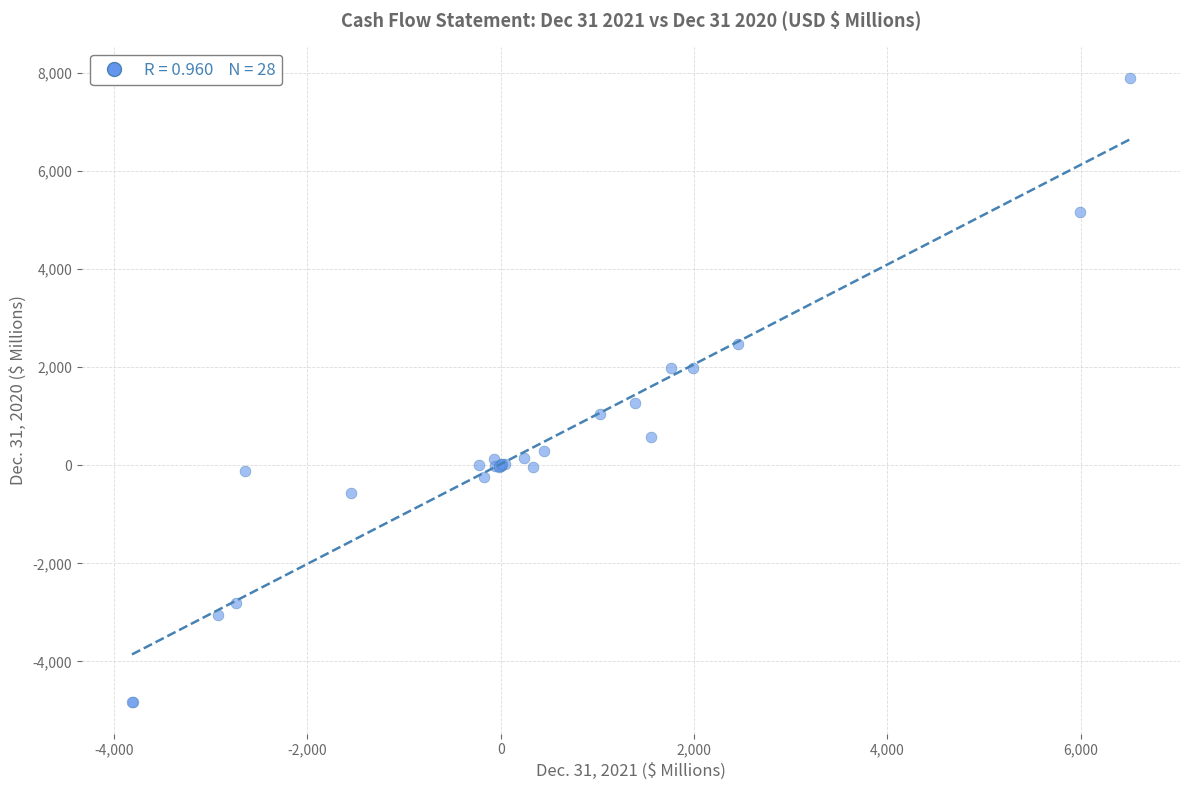

What Y value in the scatter plot is closest to 1532?

1278